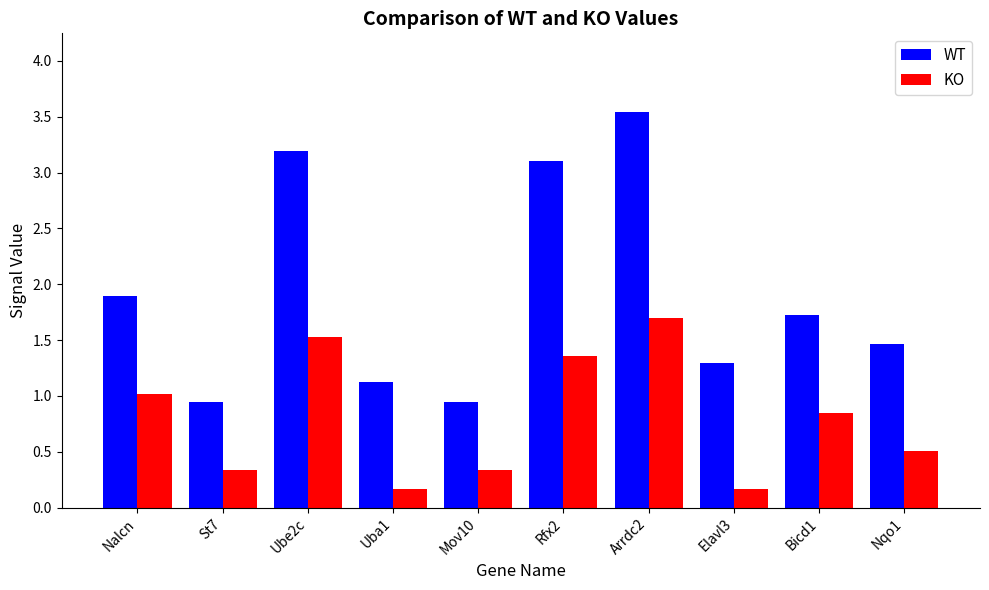

Read the KO value at St7.

0.3